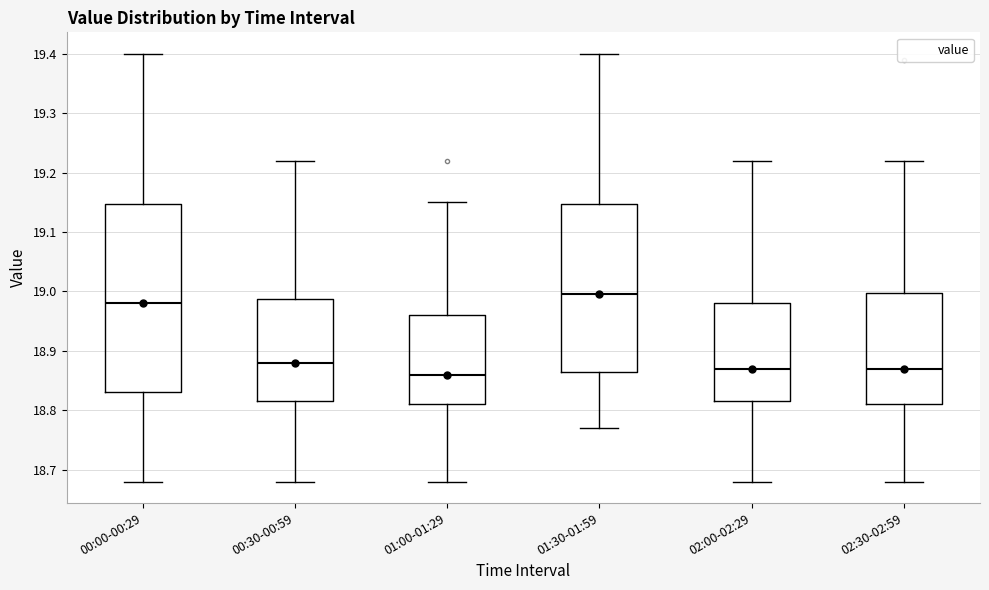

Reading left to right, transcribe this box plot: for each box, give where its median line is, the range the box spans, and where its two whiskers end, as read against the y-axis. The values are not printed on the chart, so give them approximately, as read against the axis.

00:00-00:29: median 18.98, box 18.83 to 19.15, whiskers 18.68 to 19.40
00:30-00:59: median 18.88, box 18.82 to 18.99, whiskers 18.68 to 19.22
01:00-01:29: median 18.86, box 18.81 to 18.96, whiskers 18.68 to 19.15
01:30-01:59: median 19.00, box 18.87 to 19.15, whiskers 18.77 to 19.40
02:00-02:29: median 18.87, box 18.82 to 18.98, whiskers 18.68 to 19.22
02:30-02:59: median 18.87, box 18.81 to 19.00, whiskers 18.68 to 19.22